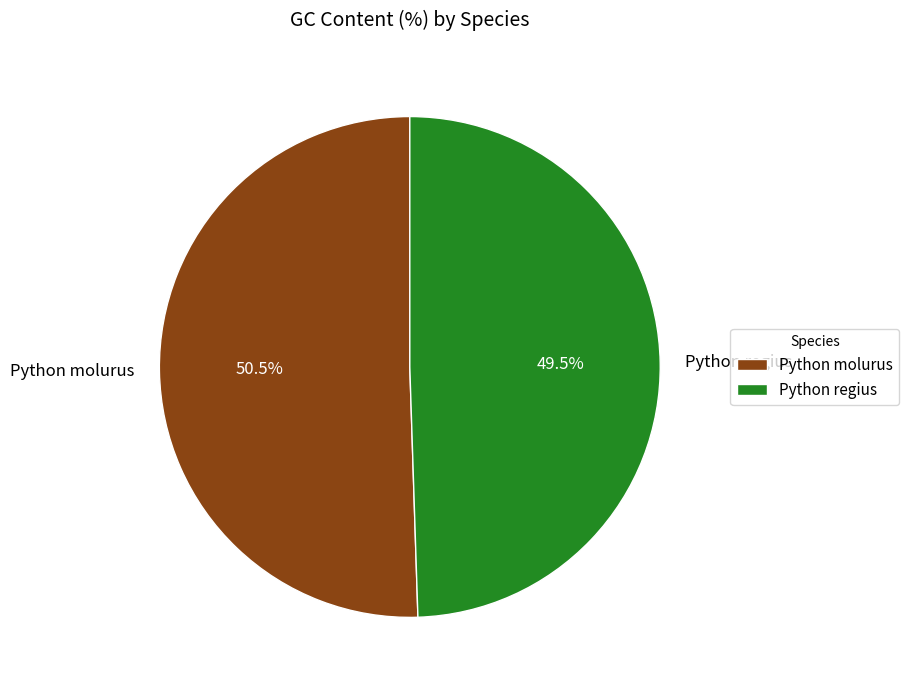

Approximately how many times larger is the value at Python molurus compared to Python regius?

1.0